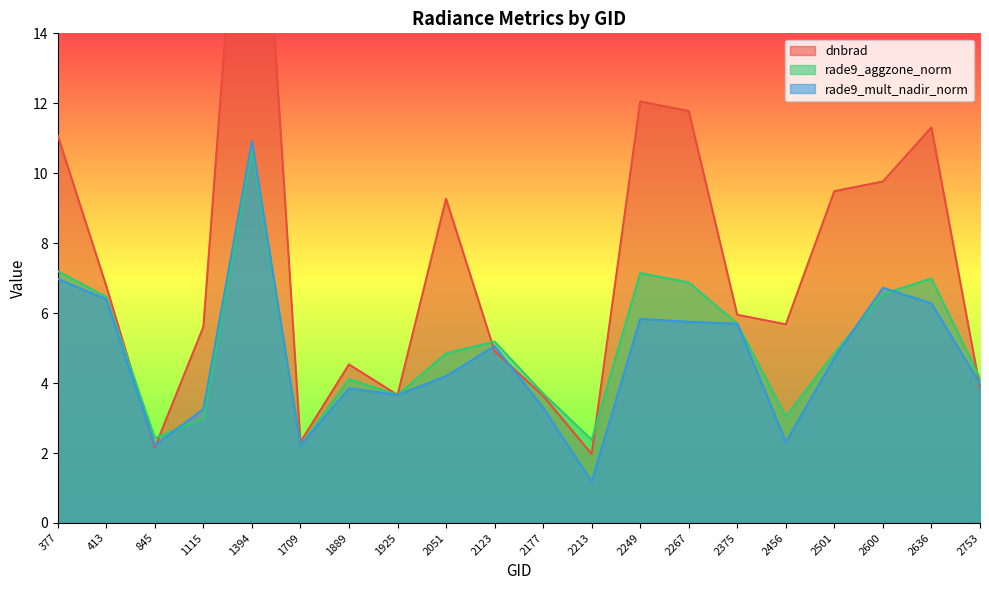

Is it true that dnbrad equals 6.8 at 413?

True